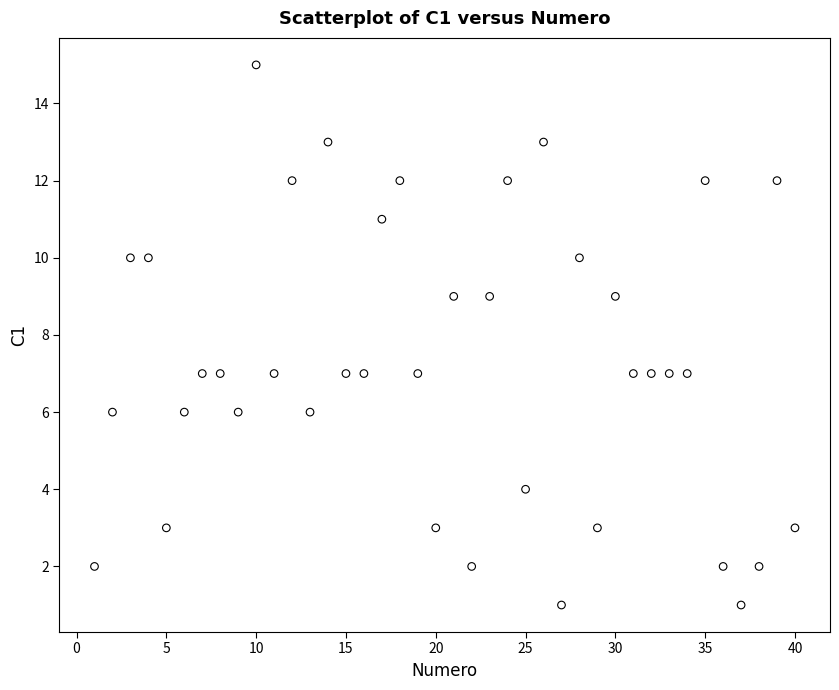

What is the range of X values (max minus min)?

39